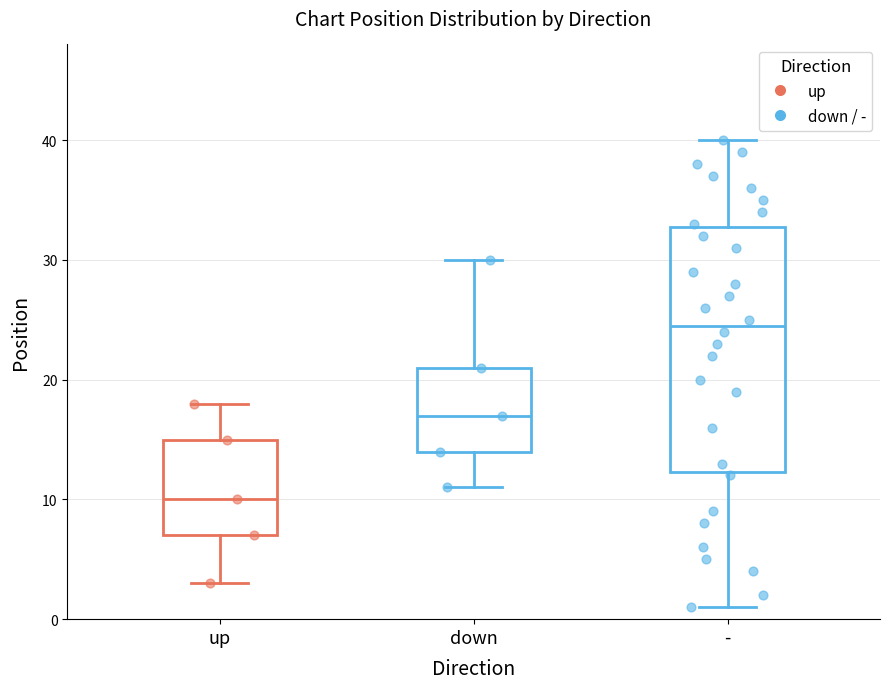

Comparing the boxes themselves (not the whiskers), which one is the tallest?

-